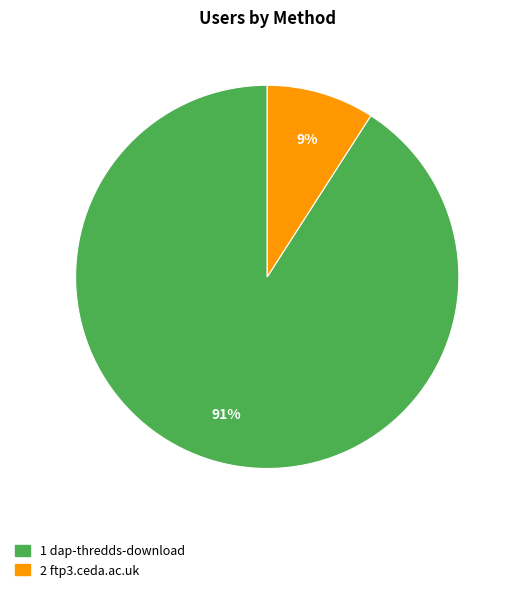

To the nearest percent, what is the difference between the largest and smallest slice percentages?

82%